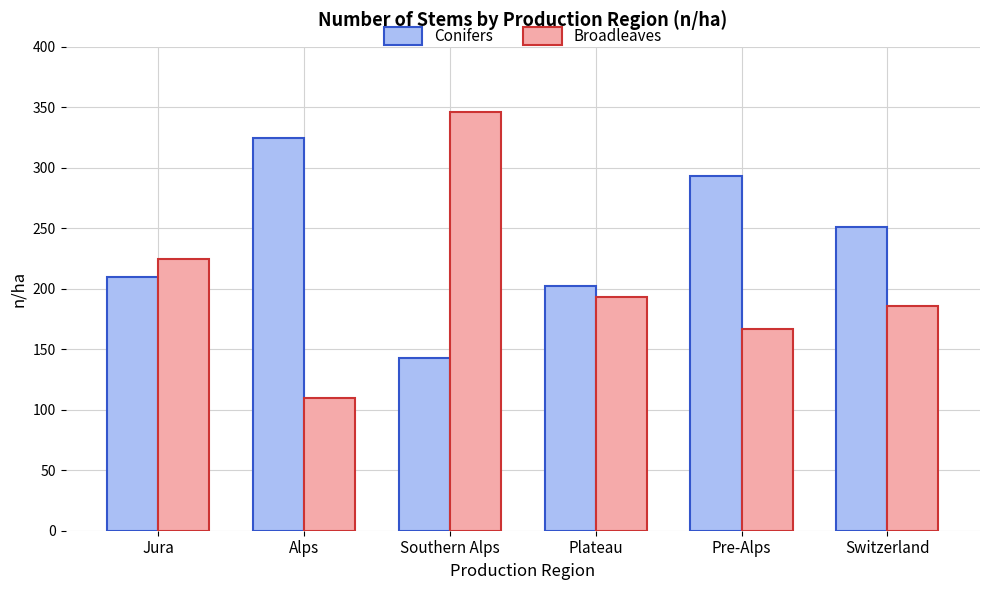

What position from the right is Southern Alps?

4